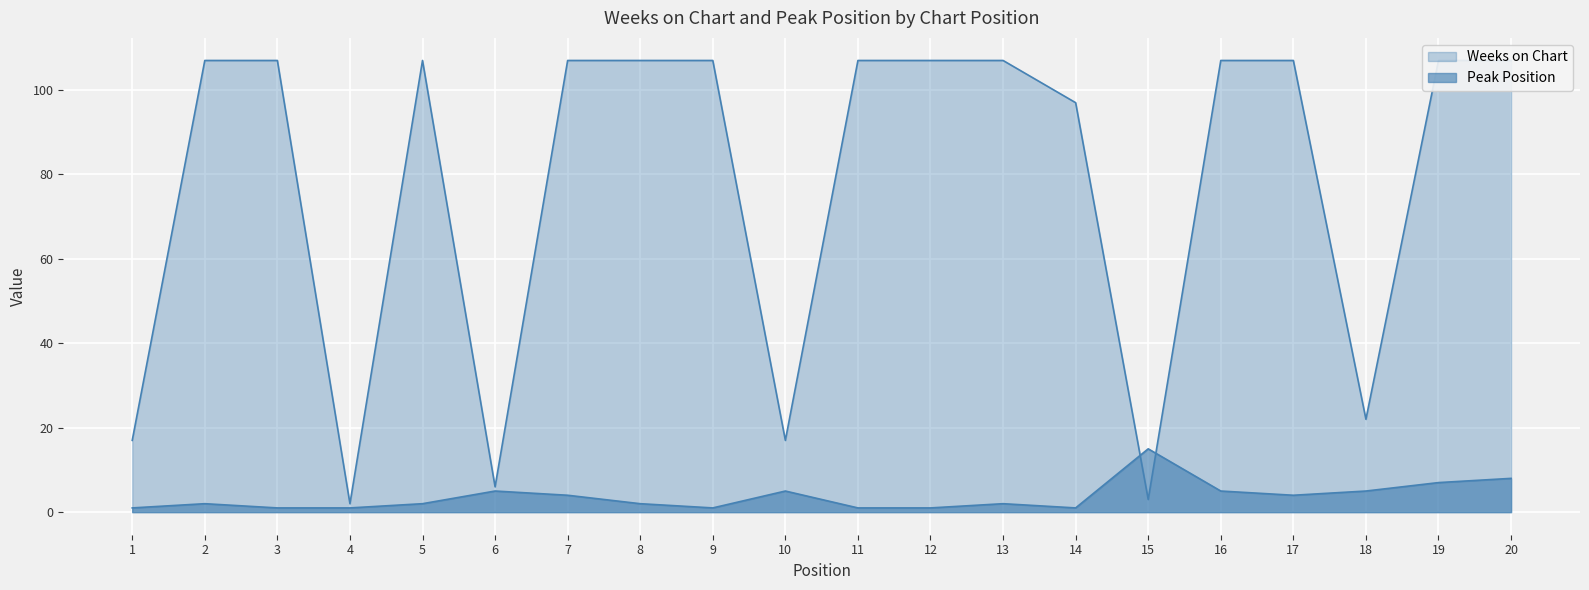

Is the value of Weeks on Chart at 7 greater than the value of Peak Position at 5?

Yes